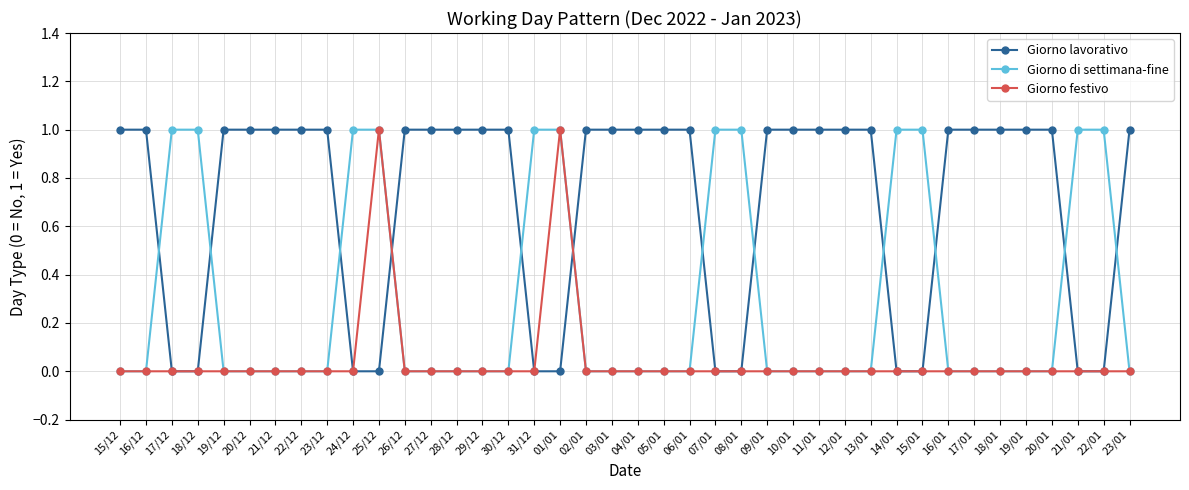

How many intersections are there between Giorno lavorativo and Giorno di settimana-fine?

12